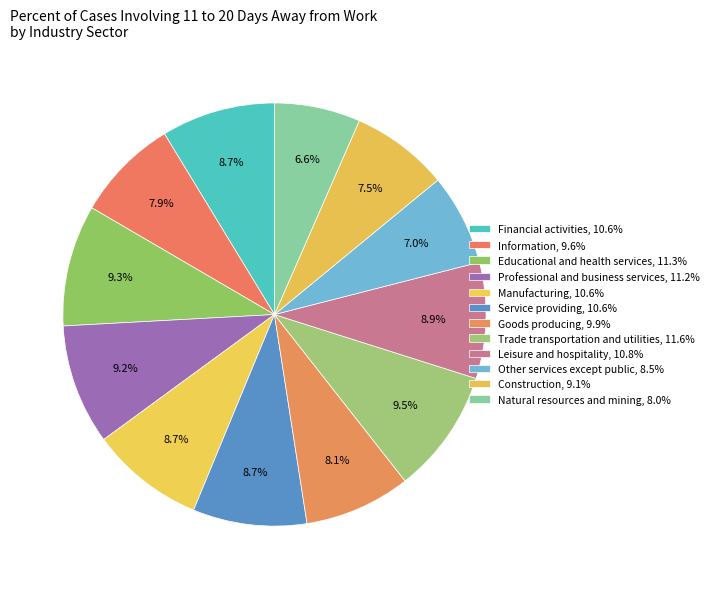

Rank the categories by value from lowest to highest.

Natural resources and mining, Other services except public, Construction, Information, Goods producing, Financial activities, Manufacturing, Service providing, Leisure and hospitality, Professional and business services, Educational and health services, Trade transportation and utilities